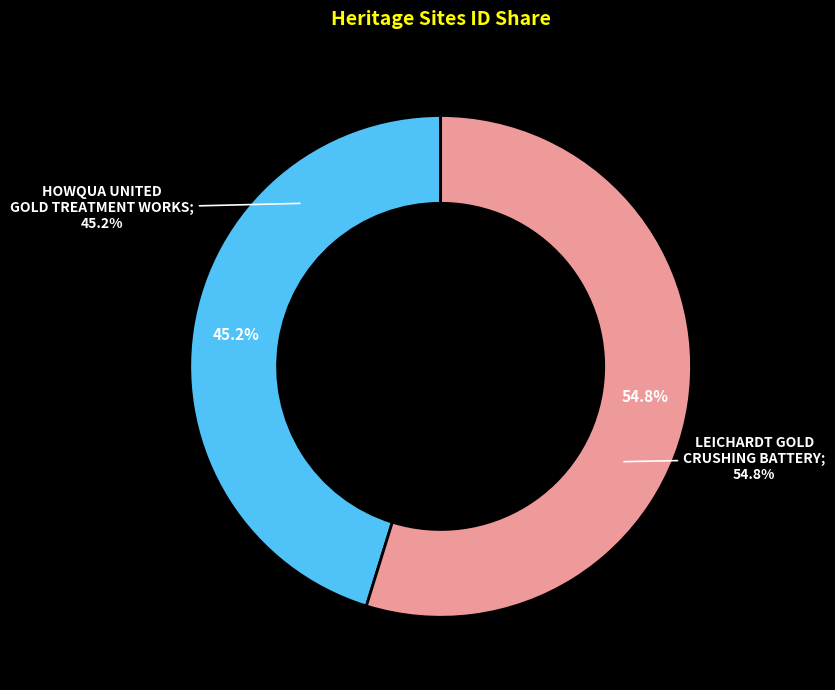

Is HOWQUA UNITED GOLD TREATMENT WORKS the majority of the pie?

No